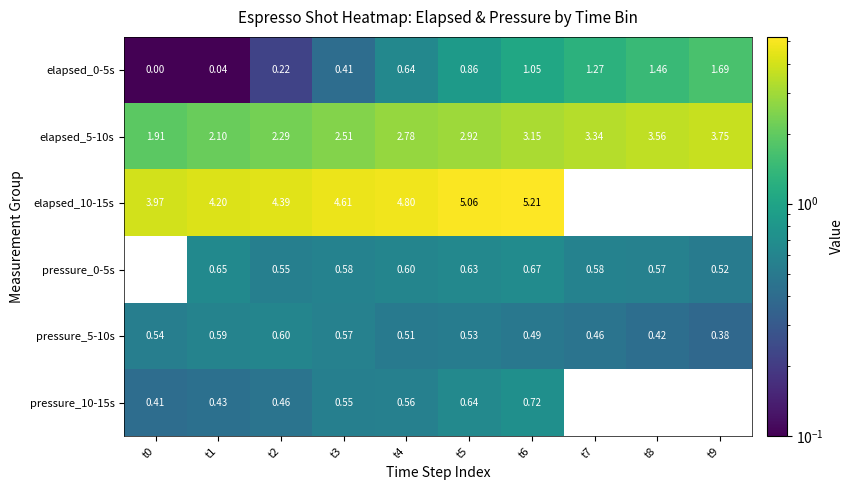

What is the total value across all series at t3?

9.2